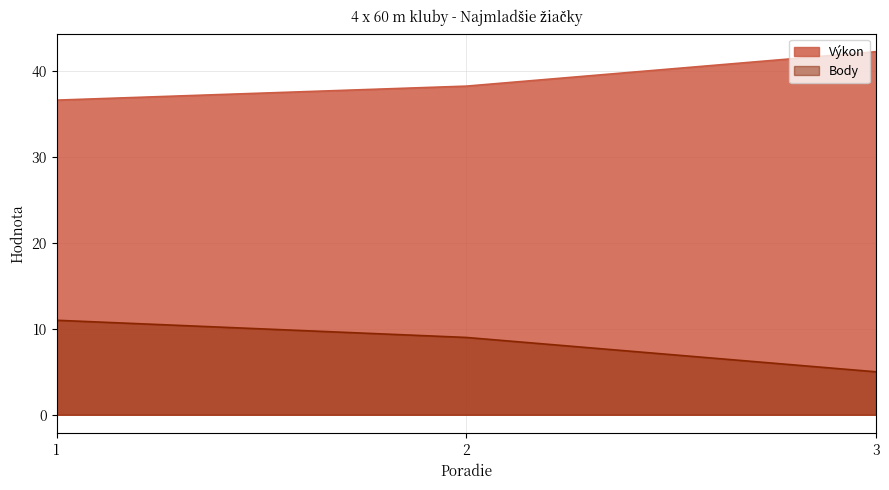

Rank the series by their maximum value, from lowest to highest.

Body, Výkon